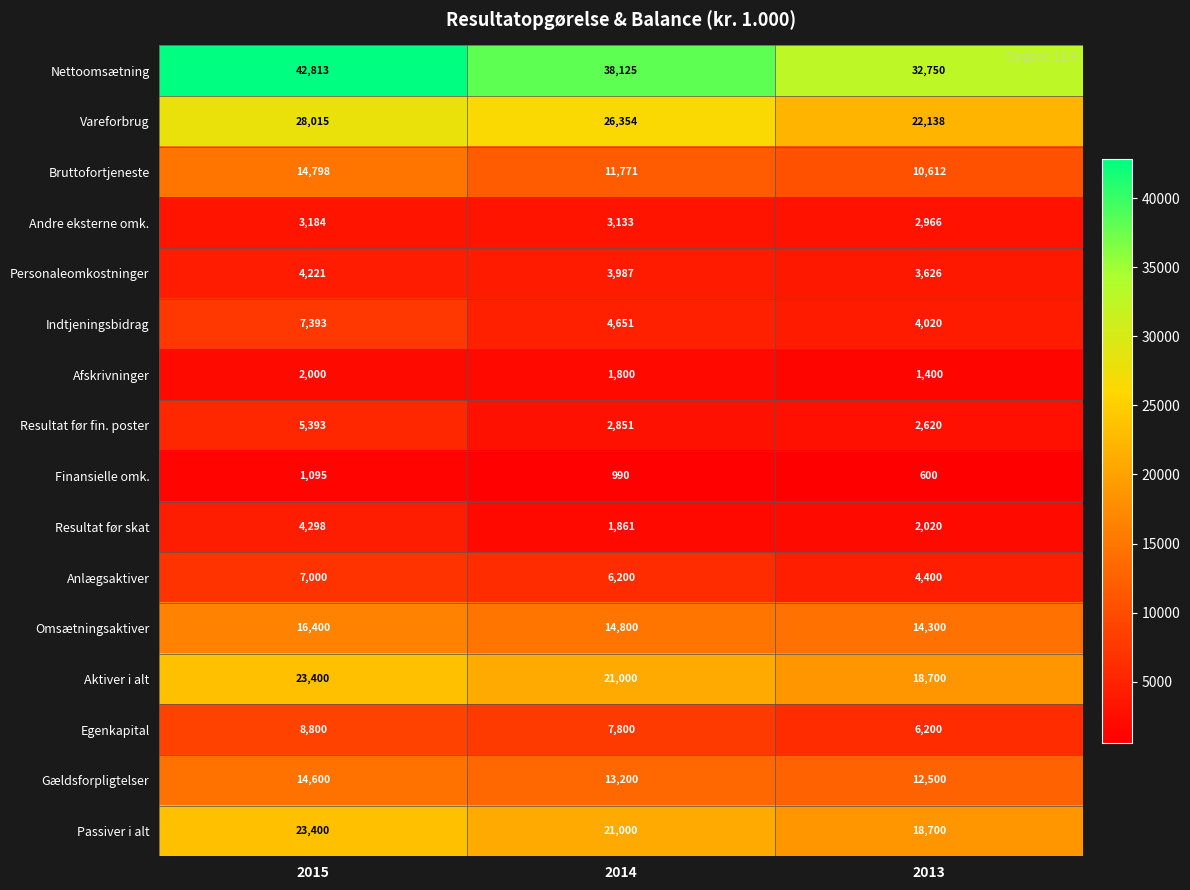

True or false: Afskrivninger has a value of 3227 at 2014.

False